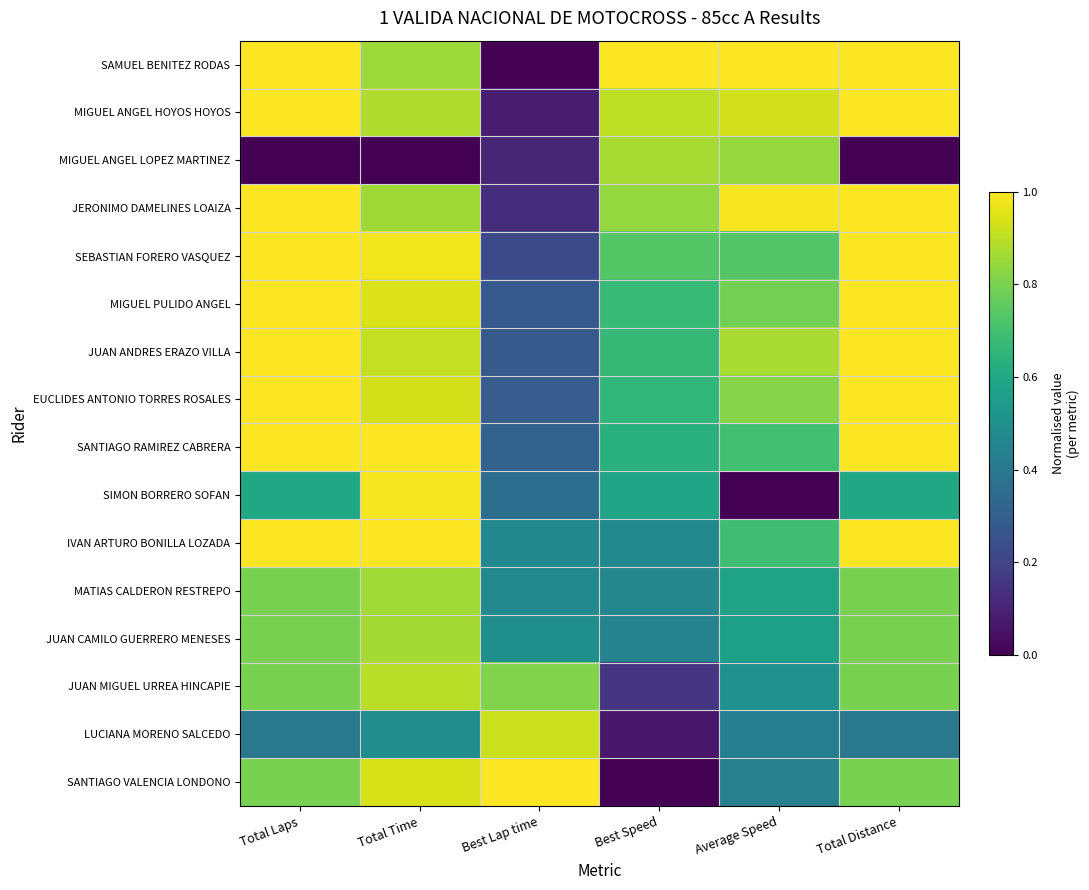

At Total Distance, list the series in order from smallest to largest.

MIGUEL ANGEL LOPEZ MARTINEZ, LUCIANA MORENO SALCEDO, SIMON BORRERO SOFAN, MATIAS CALDERON RESTREPO, JUAN CAMILO GUERRERO MENESES, JUAN MIGUEL URREA HINCAPIE, SANTIAGO VALENCIA LONDONO, SAMUEL BENITEZ RODAS, MIGUEL ANGEL HOYOS HOYOS, JERONIMO DAMELINES LOAIZA, SEBASTIAN FORERO VASQUEZ, MIGUEL PULIDO ANGEL, JUAN ANDRES ERAZO VILLA, EUCLIDES ANTONIO TORRES ROSALES, SANTIAGO RAMIREZ CABRERA, IVAN ARTURO BONILLA LOZADA